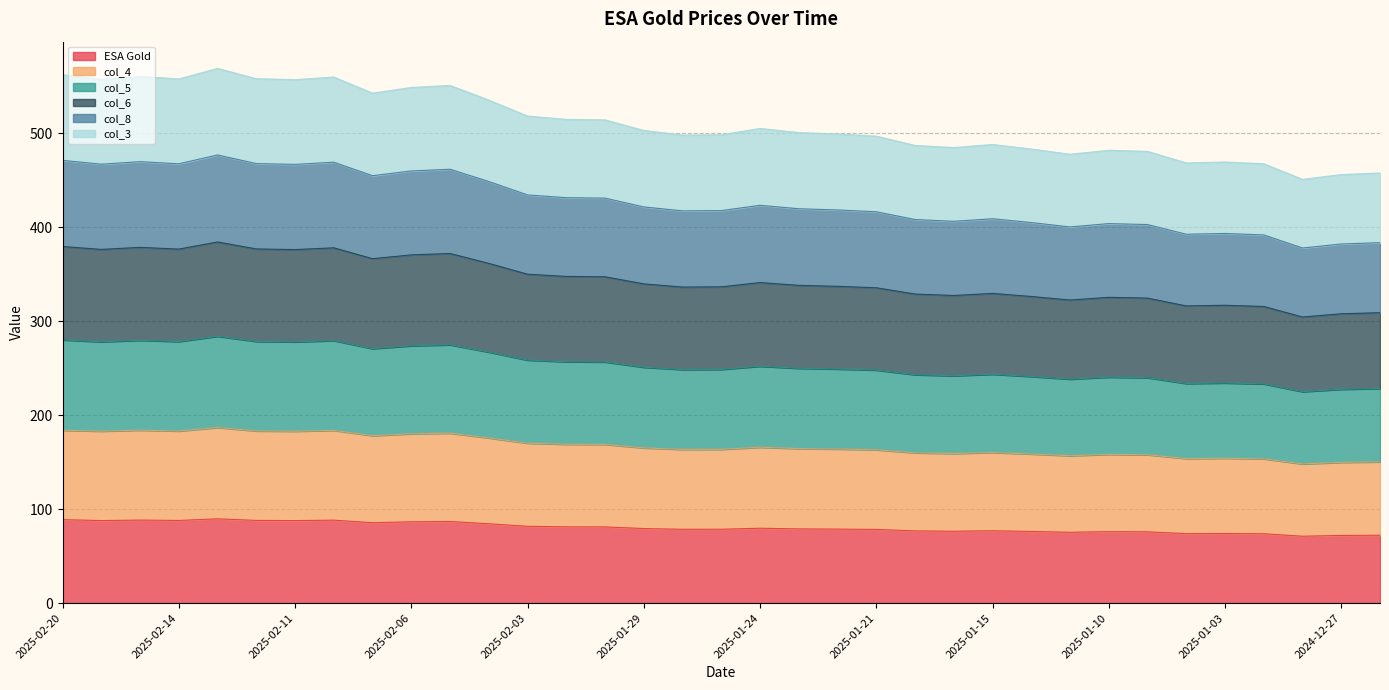

List the labels in order of col_8 value, largest first.

2025-02-13, 2025-02-20, 2025-02-18, 2025-02-10, 2025-02-12, 2025-02-14, 2025-02-19, 2025-02-11, 2025-02-05, 2025-02-06, 2025-02-07, 2025-02-04, 2025-02-03, 2025-01-31, 2025-01-30, 2025-01-24, 2025-01-29, 2025-01-23, 2025-01-22, 2025-01-27, 2025-01-28, 2025-01-21, 2025-01-15, 2025-01-17, 2025-01-16, 2025-01-14, 2025-01-10, 2025-01-08, 2025-01-13, 2025-01-03, 2025-01-07, 2025-01-02, 2024-12-23, 2024-12-27, 2024-12-30